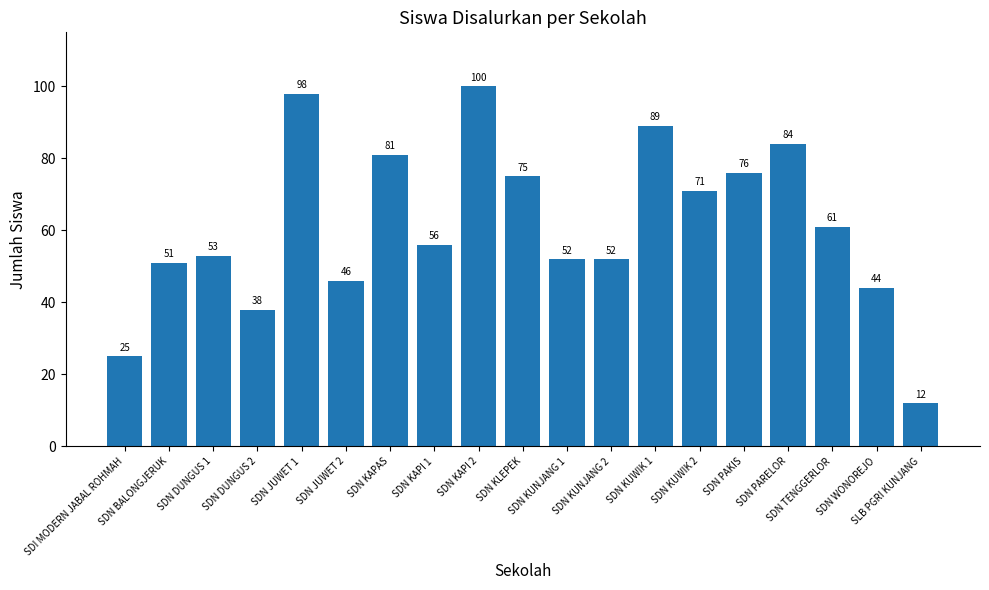

What position from the left is SDN DUNGUS 1?

3